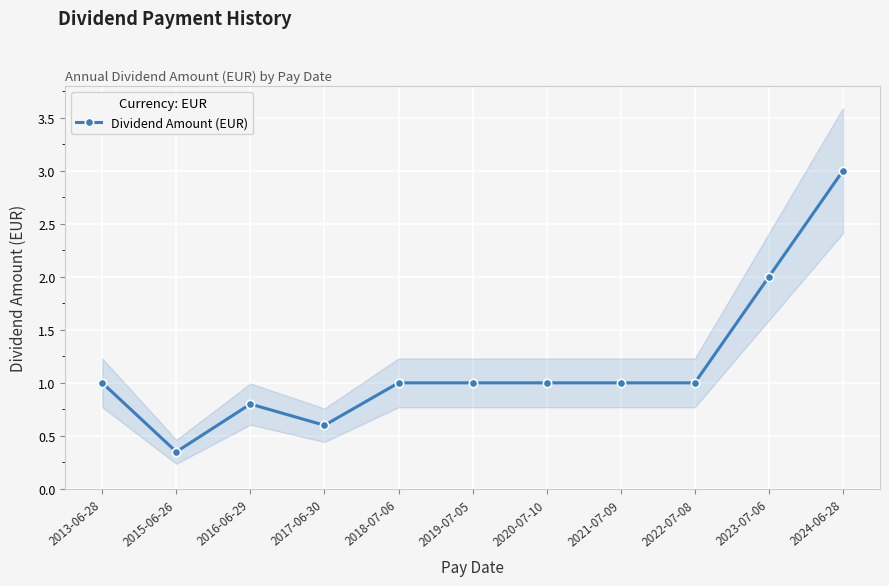

What is the minimum value shown in the chart?

0.3